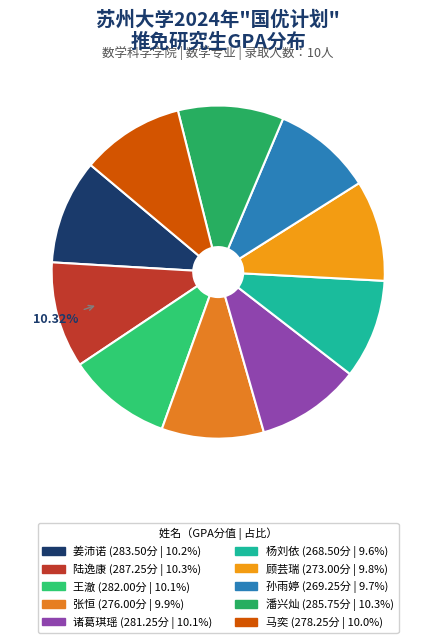

Which slice is the largest?

陆逸康